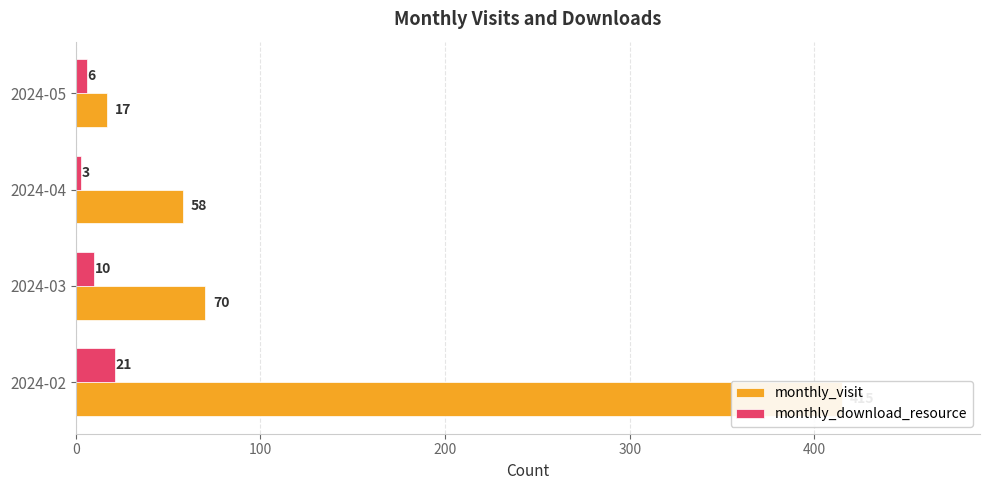

What is the difference between the second highest and second lowest values in the monthly_download_resource series?

4